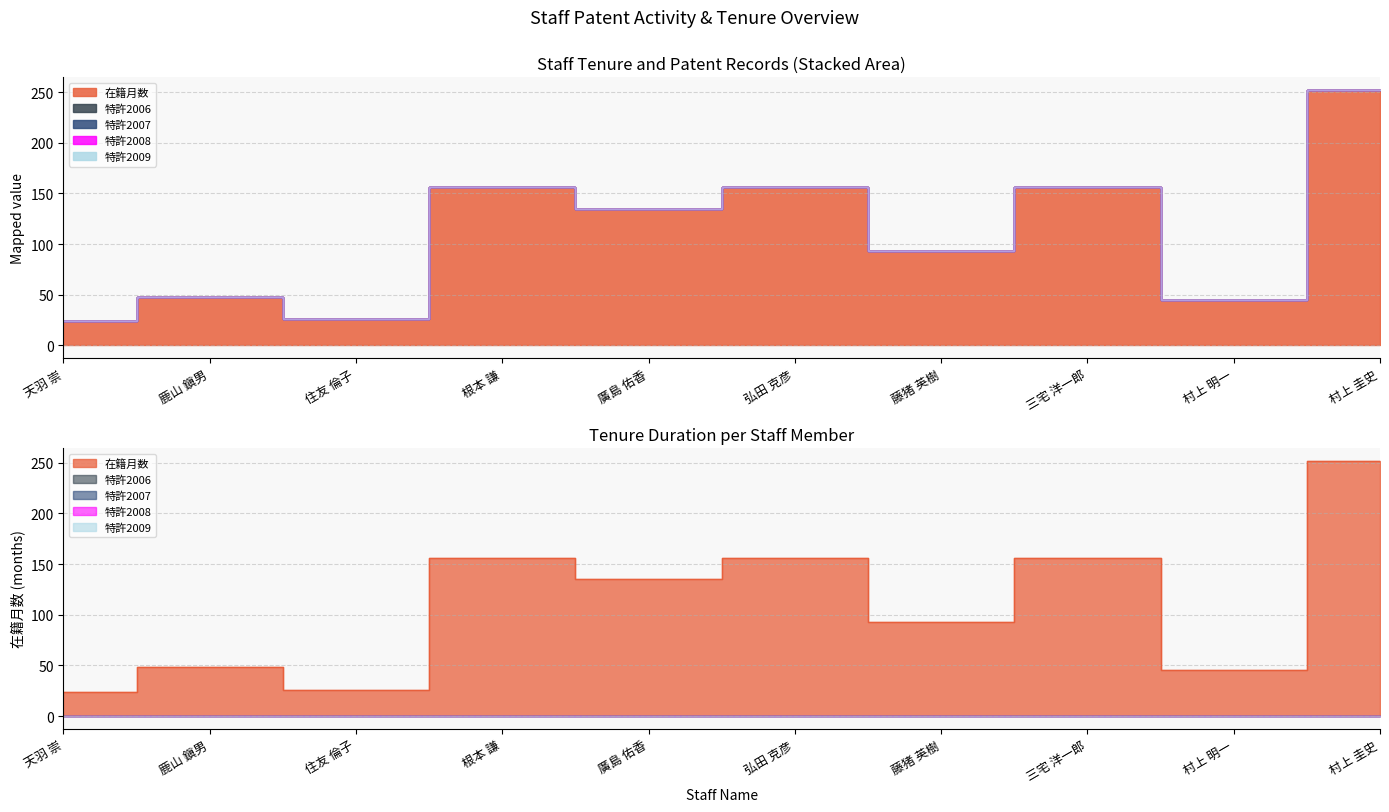

How many interior local peaks does the 在籍月数 series have?

4